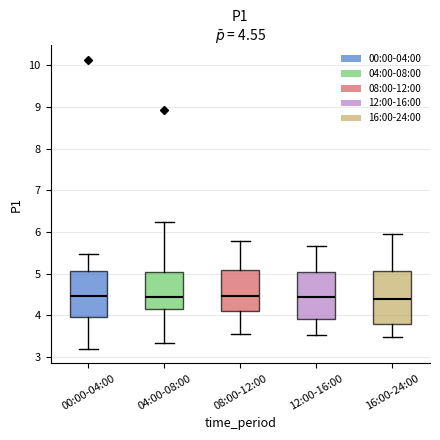

Which box is the tallest, from its lower edge to its upper edge?

16:00-24:00